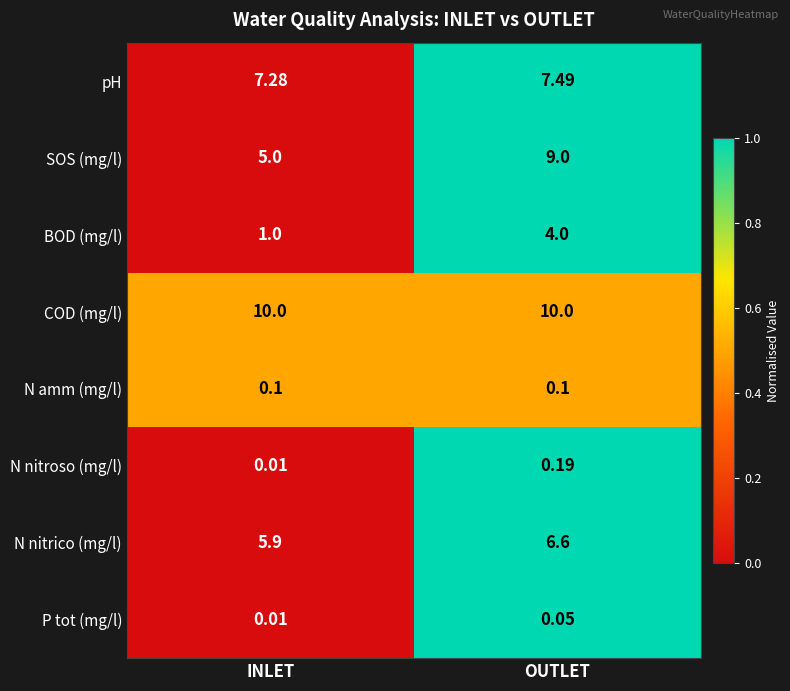

List the series in order of their peak value, lowest first.

P tot (mg/l), N amm (mg/l), N nitroso (mg/l), BOD (mg/l), N nitrico (mg/l), pH, SOS (mg/l), COD (mg/l)